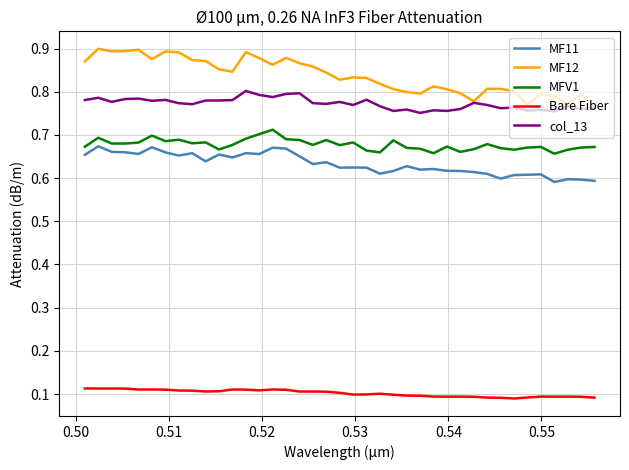

True or false: Bare Fiber and MF11 cross at least once.

False